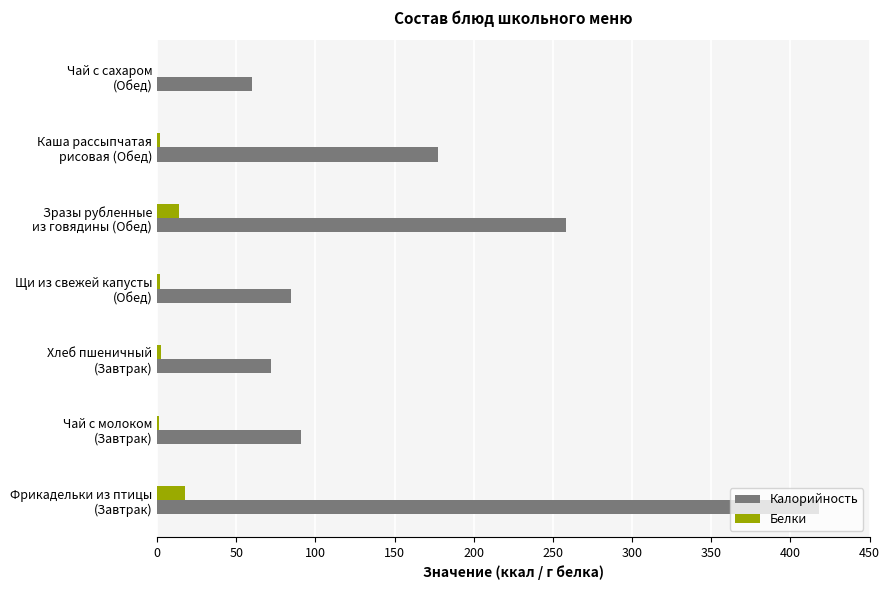

What is the sum of all Белки values?

38.9